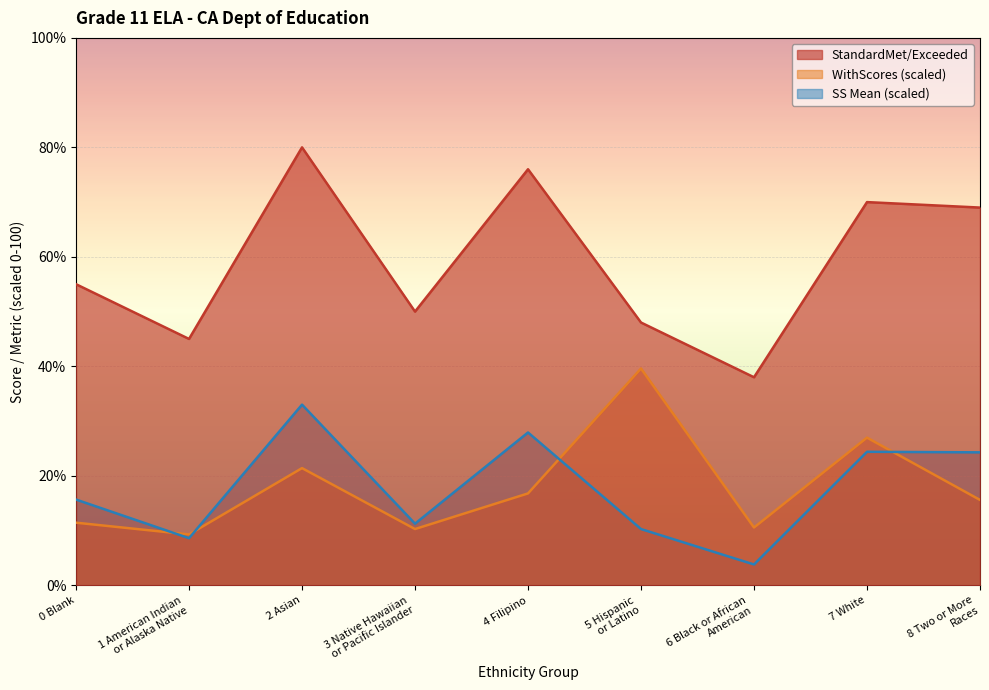

True or false: SS Mean and StandardMet/Exceeded cross at least once.

False